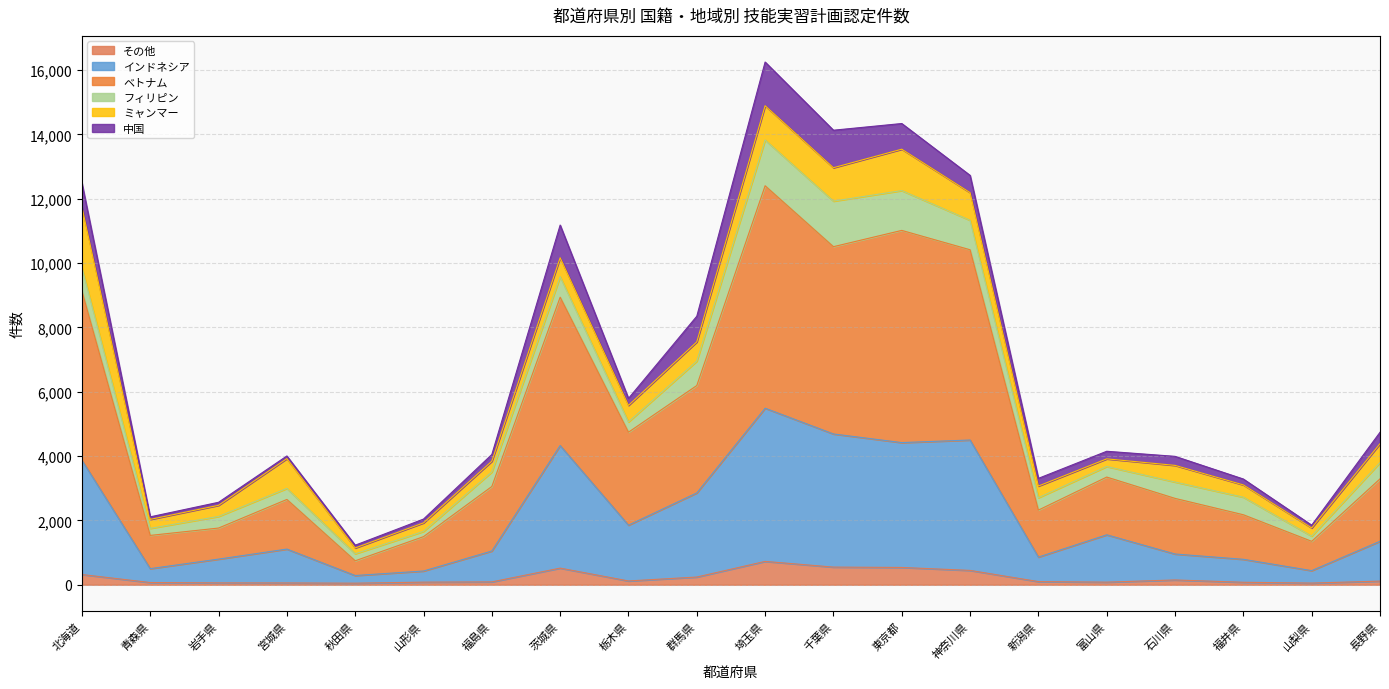

The その他 series shows 97 at 新潟県. True or false?

True